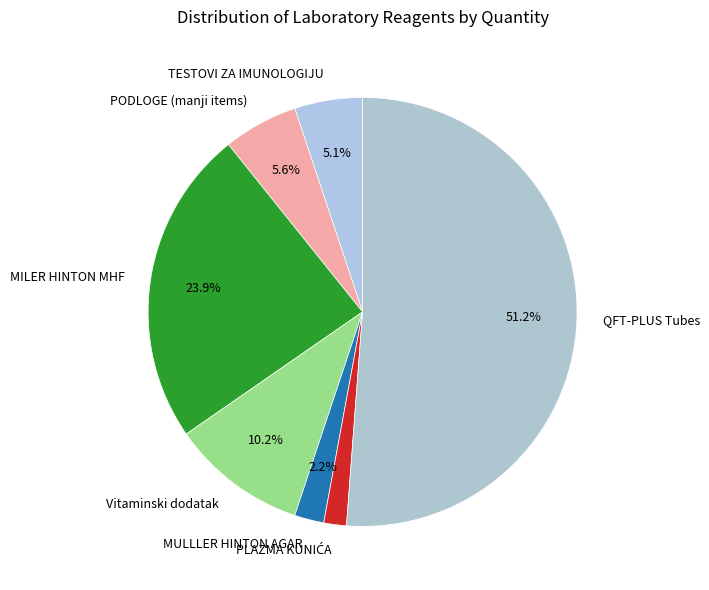

What is the majority slice?

QFT-PLUS Tubes